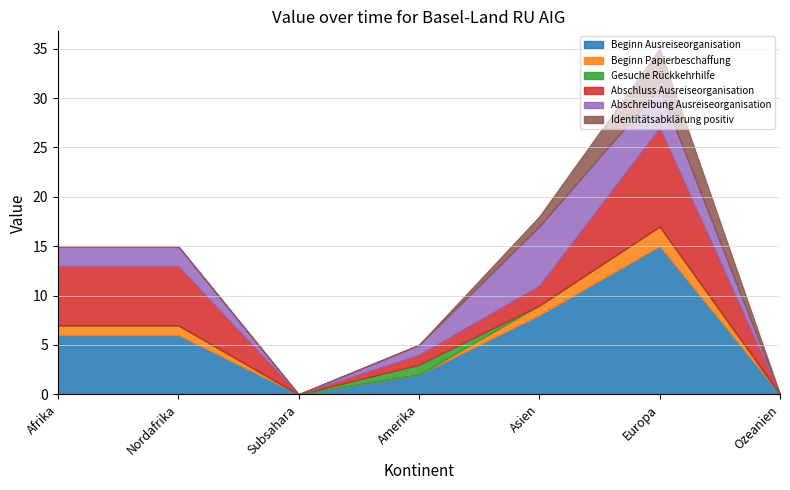

Which series changed the most between Asien and Ozeanien?

Beginn Ausreiseorganisation